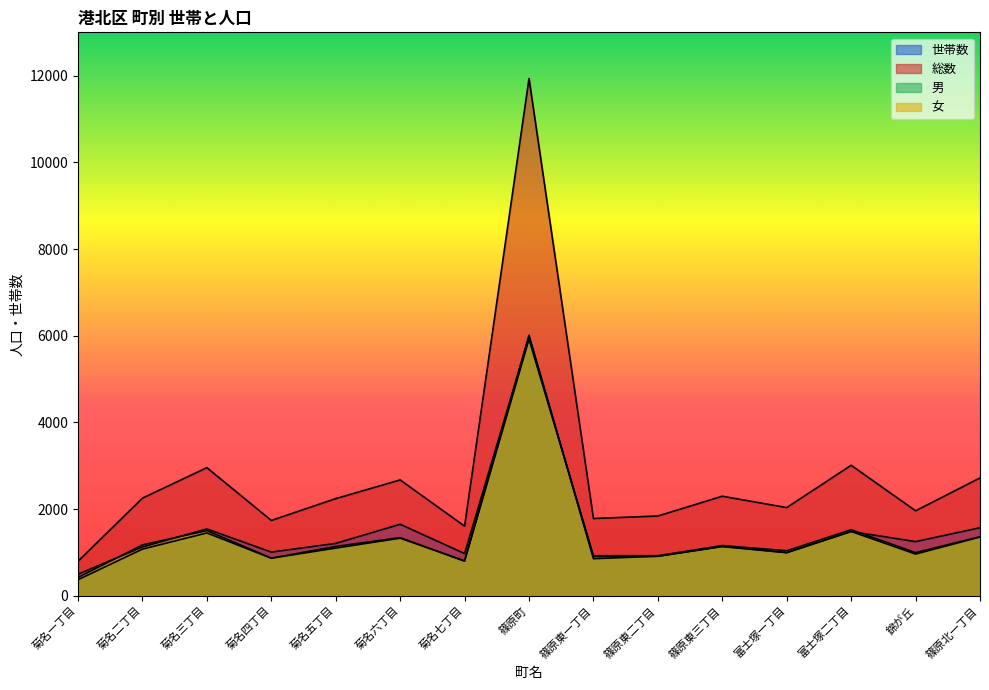

Reading left to right, extract all data points from this chart.

世帯数: 菊名一丁目=501	菊名二丁目=1129	菊名三丁目=1545	菊名四丁目=1010	菊名五丁目=1211	菊名六丁目=1652	菊名七丁目=977	篠原町=5979	篠原東一丁目=907	篠原東二丁目=913	篠原東三丁目=1144	富士塚一丁目=1002	富士塚二丁目=1485	錦が丘=1252	篠原北一丁目=1572
総数: 菊名一丁目=798	菊名二丁目=2255	菊名三丁目=2958	菊名四丁目=1740	菊名五丁目=2244	菊名六丁目=2675	菊名七丁目=1609	篠原町=11934	篠原東一丁目=1785	篠原東二丁目=1843	篠原東三丁目=2299	富士塚一丁目=2037	富士塚二丁目=3013	錦が丘=1963	篠原北一丁目=2721
男: 菊名一丁目=373	菊名二丁目=1079	菊名三丁目=1452	菊名四丁目=869	菊名五丁目=1103	菊名六丁目=1331	菊名七丁目=809	篠原町=6015	篠原東一丁目=858	篠原東二丁目=916	篠原東三丁目=1138	富士塚一丁目=995	富士塚二丁目=1487	錦が丘=965	篠原北一丁目=1357
女: 菊名一丁目=425	菊名二丁目=1176	菊名三丁目=1506	菊名四丁目=871	菊名五丁目=1141	菊名六丁目=1344	菊名七丁目=800	篠原町=5919	篠原東一丁目=927	篠原東二丁目=927	篠原東三丁目=1161	富士塚一丁目=1042	富士塚二丁目=1526	錦が丘=998	篠原北一丁目=1364